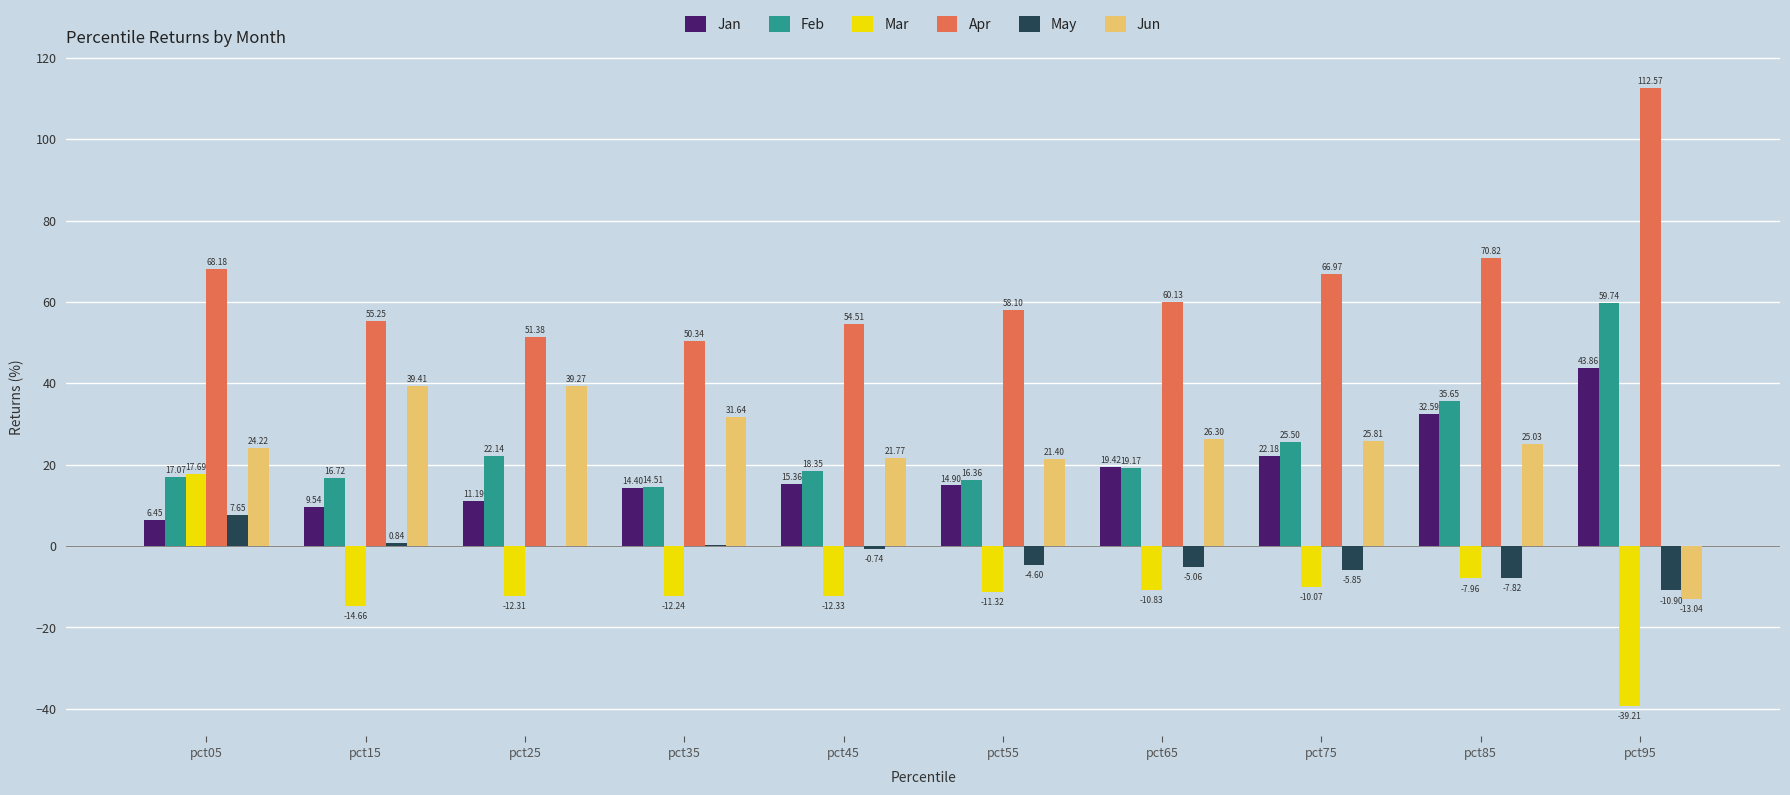

Is the value of Jan at pct25 greater than the value of Jun at pct25?

No